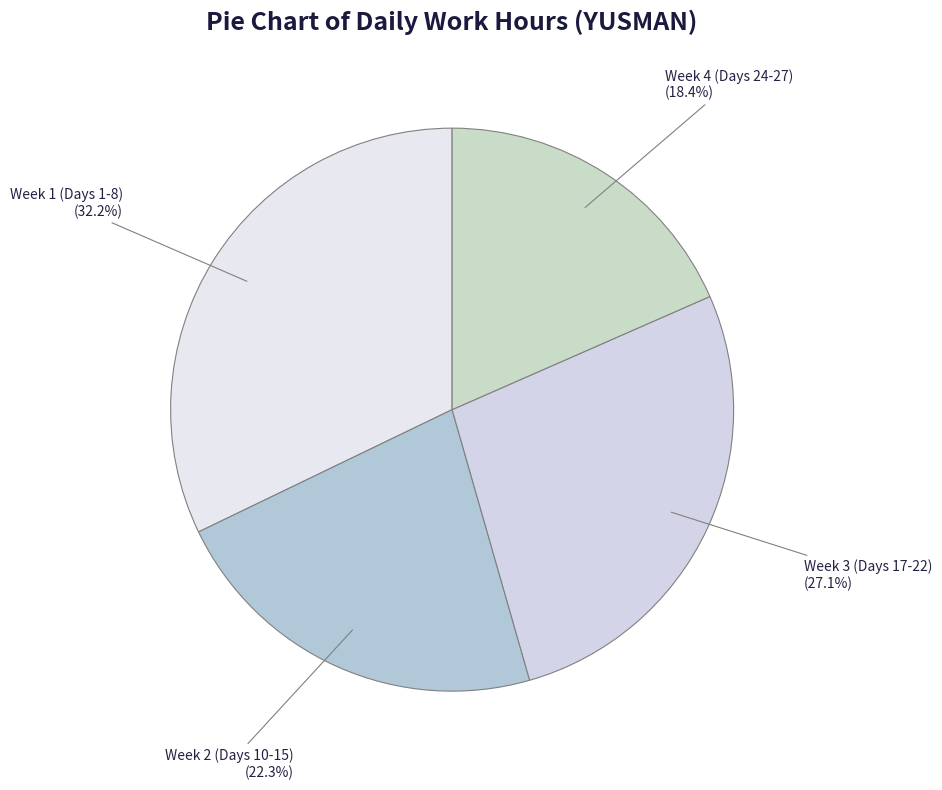

Does Week 3 (Days 17-22) account for over 50% of the chart?

No